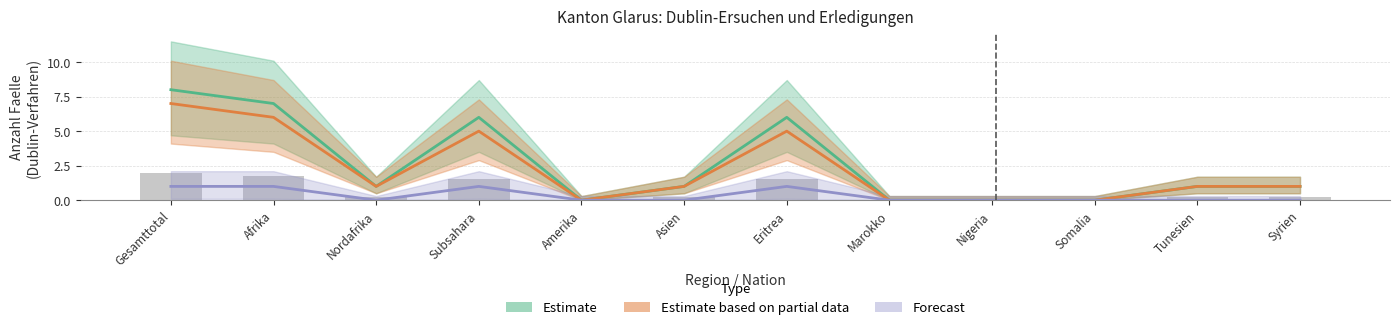

What is the label of the 5th bar from the right?

Marokko